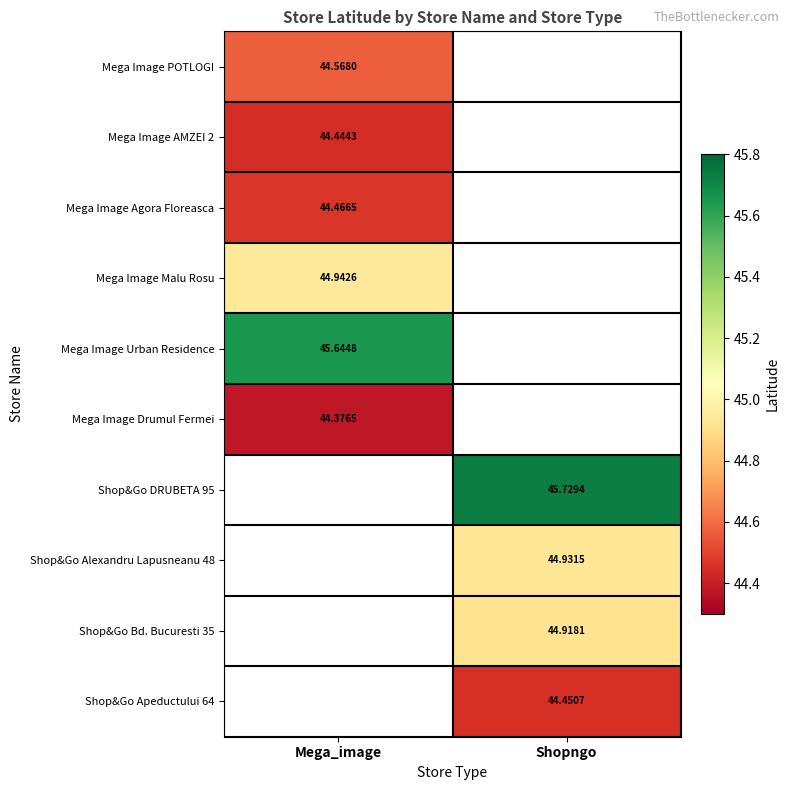

At which label does Mega Image Malu Rosu reach its minimum?

Mega_image